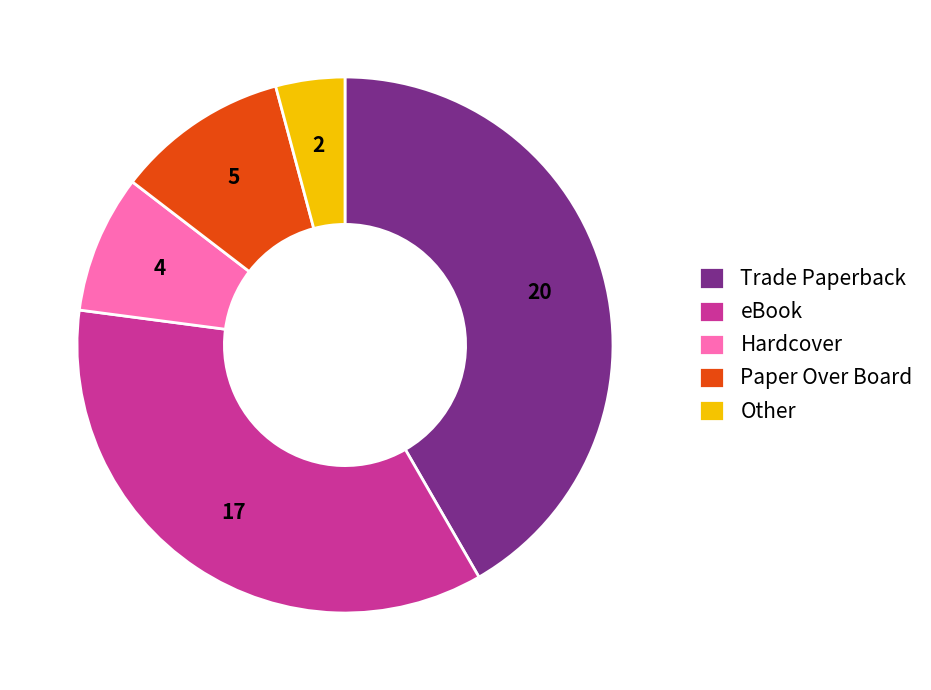

Rank the categories by value from lowest to highest.

Other, Hardcover, Paper Over Board, eBook, Trade Paperback